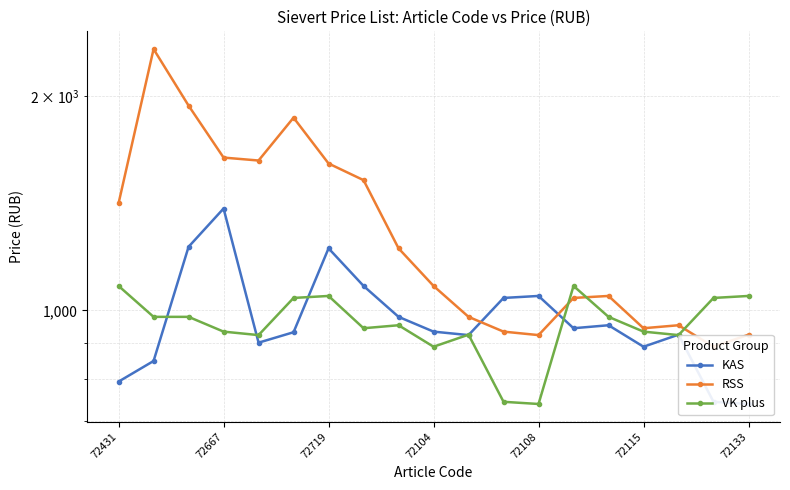

What is the minimum value shown in the chart?

739.1